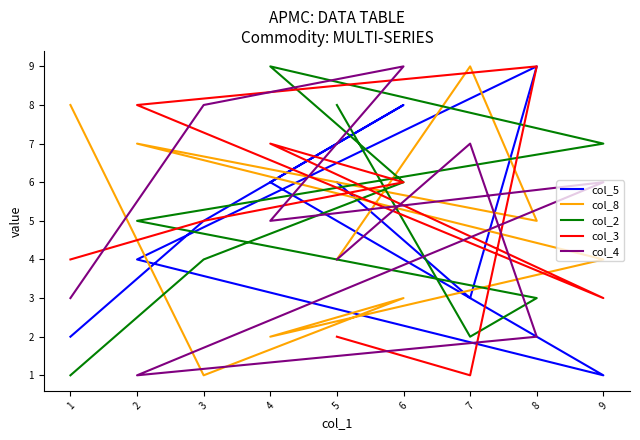

In col_3, how many points are higher than both neighbors (excluding endpoints)?

2